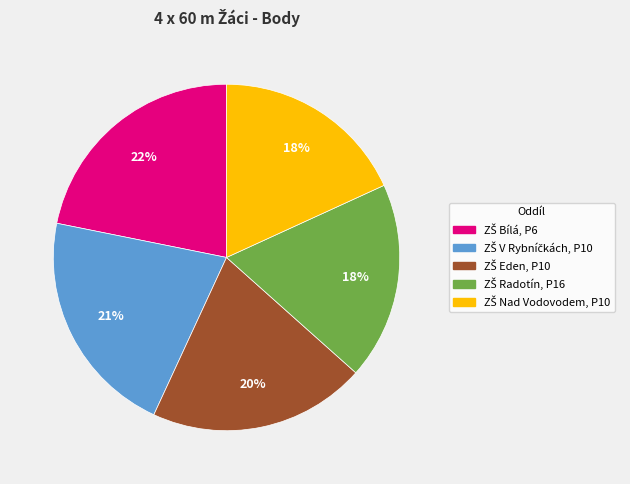

To the nearest percent, what is the difference between the largest and smallest slice percentages?

4%